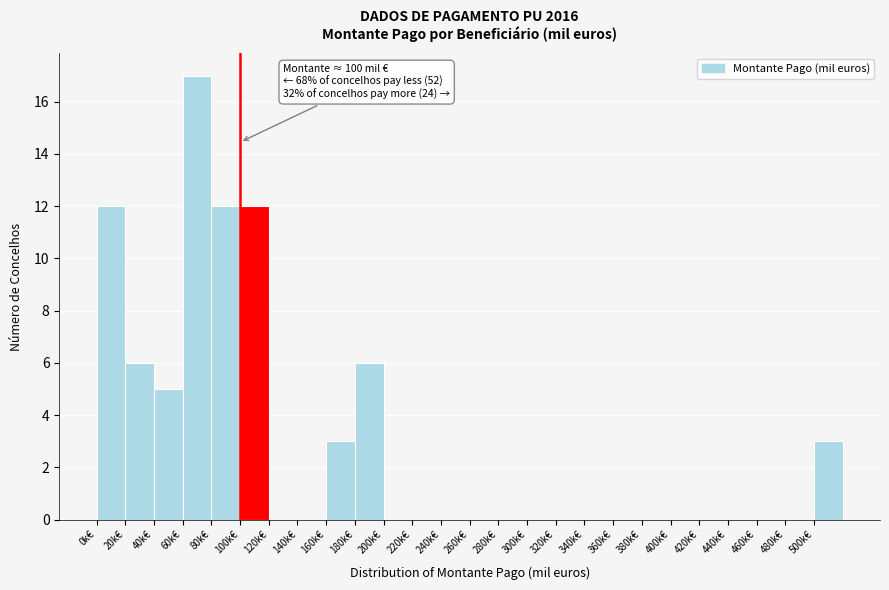

Which range on the x-axis has the tallest bar?

60 to 80